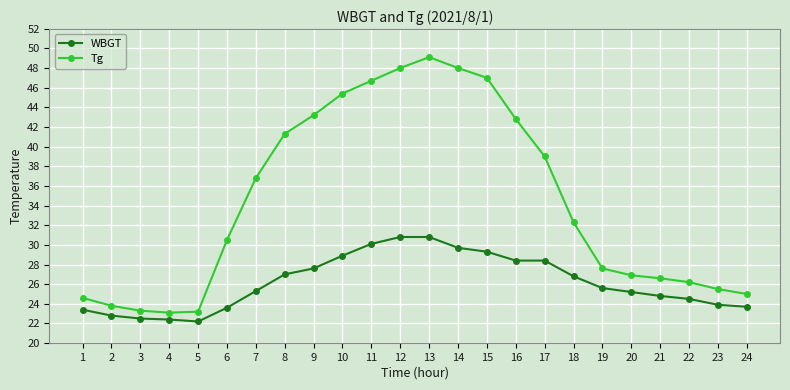

True or false: Tg has more than 0 interior local peaks.

True